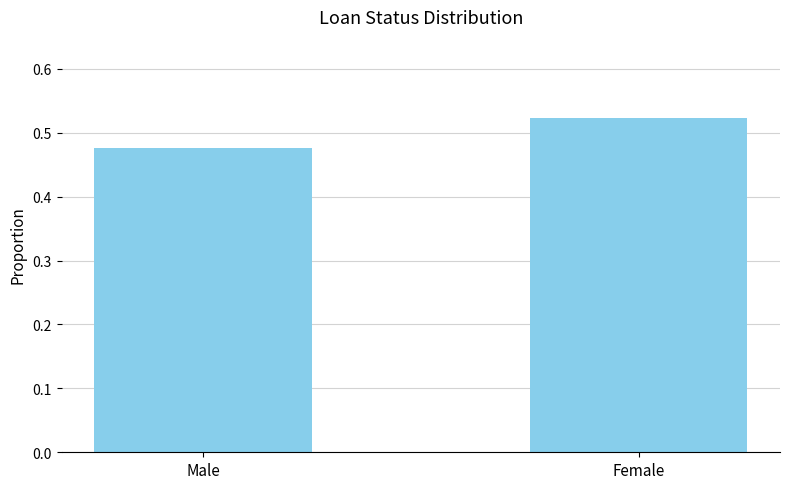

What is the label of the 2nd bar from the left?

Female